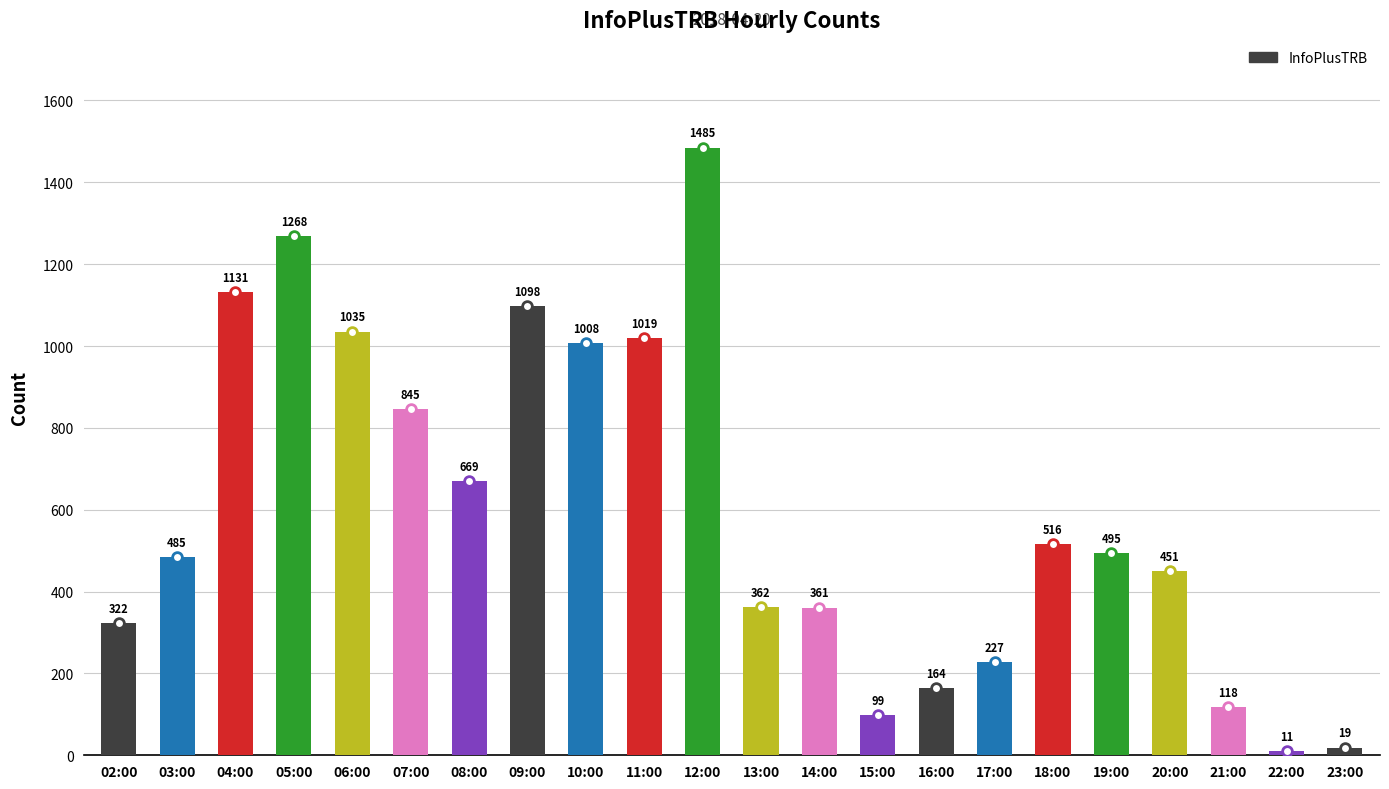

Rank the categories by value from lowest to highest.

22:00, 23:00, 15:00, 21:00, 16:00, 17:00, 02:00, 14:00, 13:00, 20:00, 03:00, 19:00, 18:00, 08:00, 07:00, 10:00, 11:00, 06:00, 09:00, 04:00, 05:00, 12:00